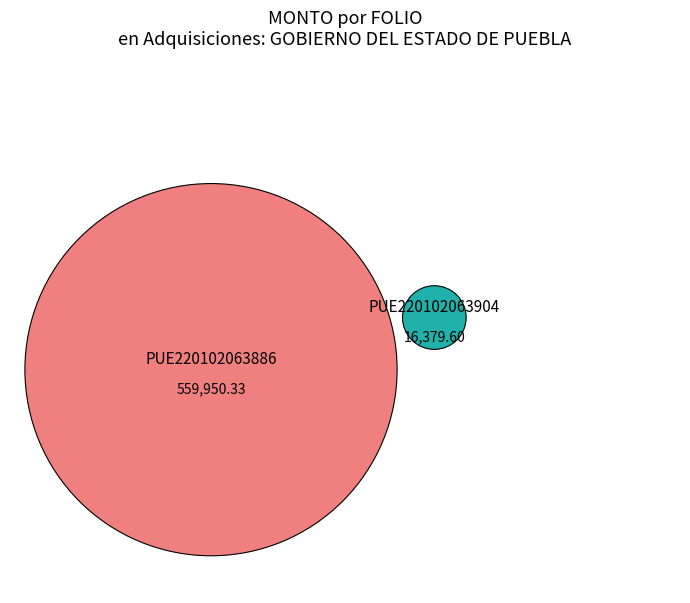

Does PUE220102063904 account for over 50% of the chart?

No